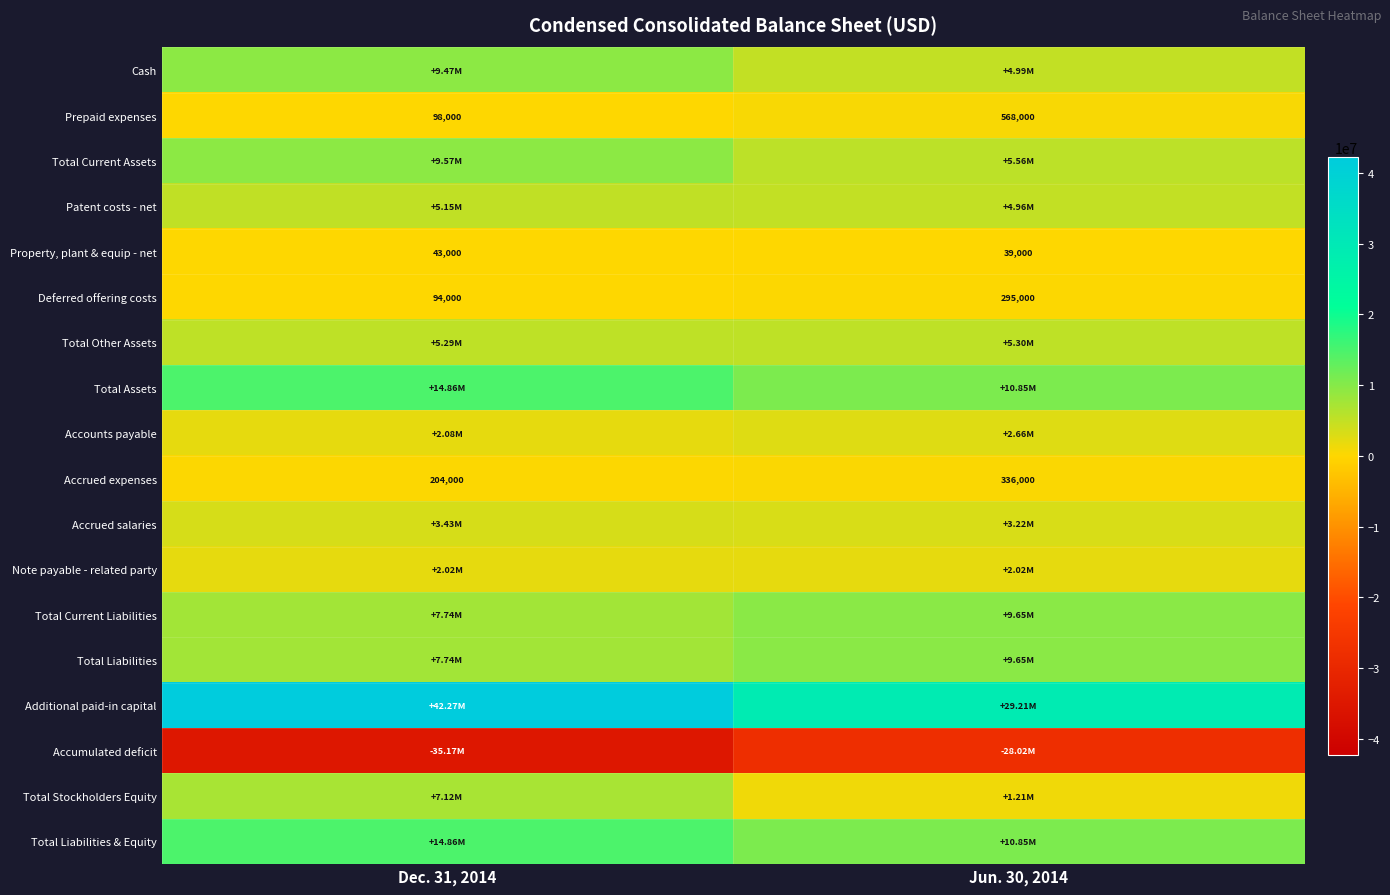

What is the difference between the highest and lowest values at Jun. 30, 2014?

57235000